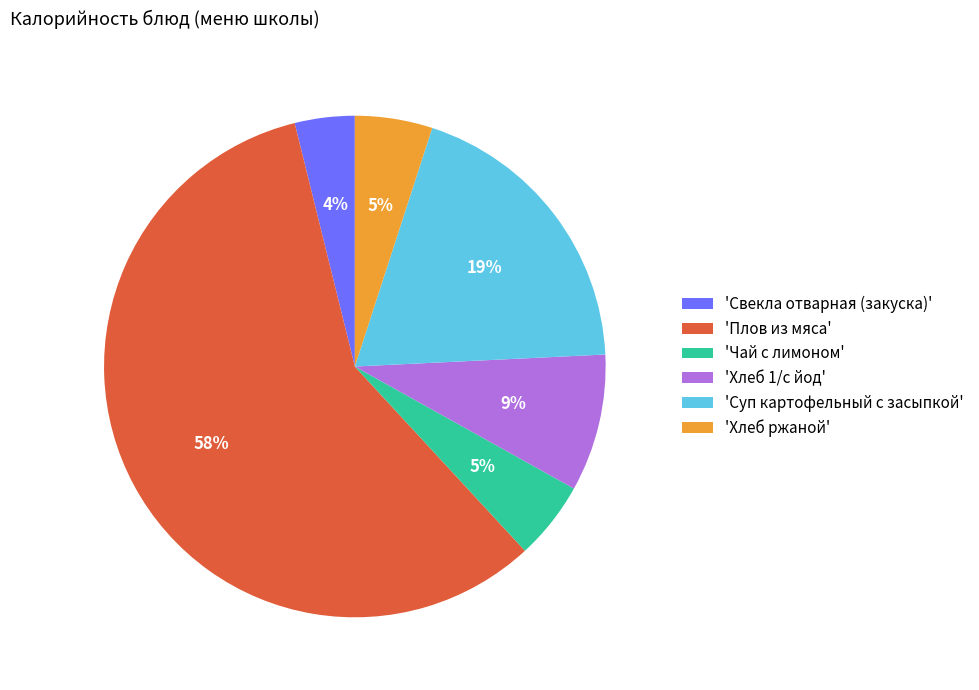

To the nearest percent, what is the average slice percentage?

17%